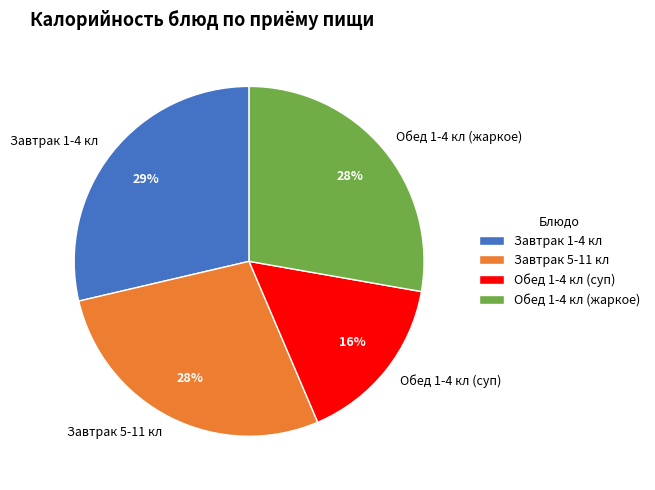

Between Завтрак 5-11 кл and Обед 1-4 кл (суп), which is larger?

Завтрак 5-11 кл